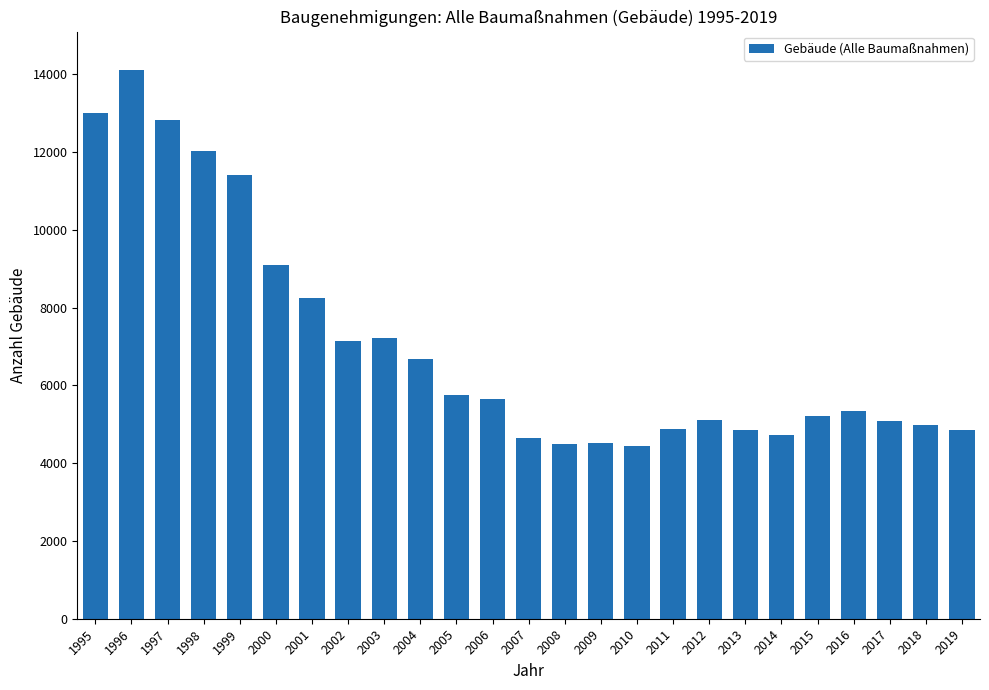

The value at 2008 is 4496. True or false?

True